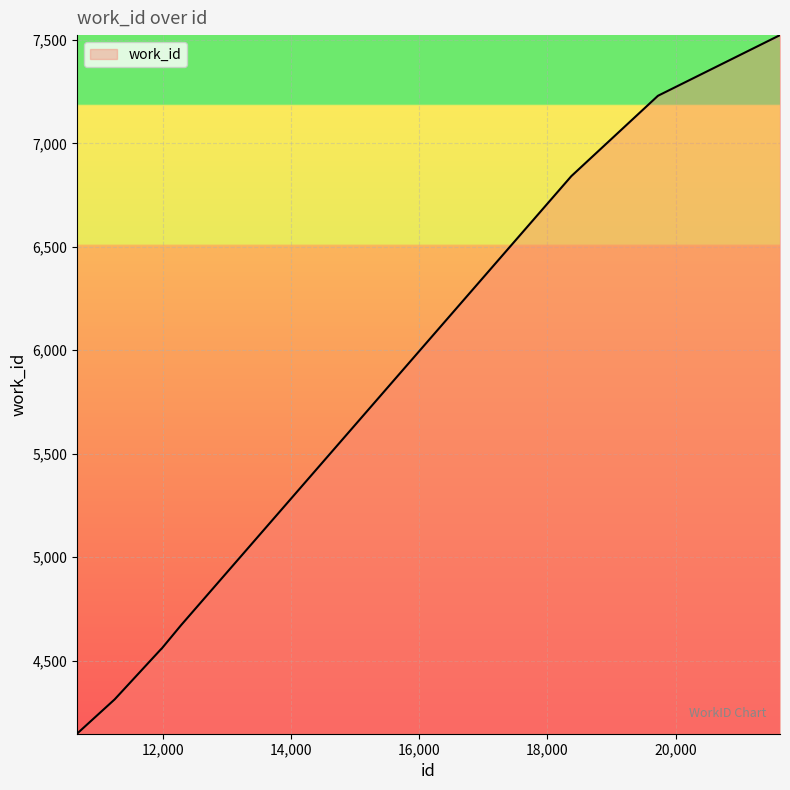

What is the difference between the maximum and minimum values?

3378